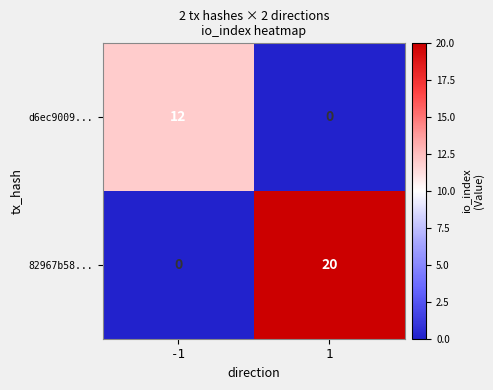

What is the difference between the d6ec9009... values at 1 and -1?

12